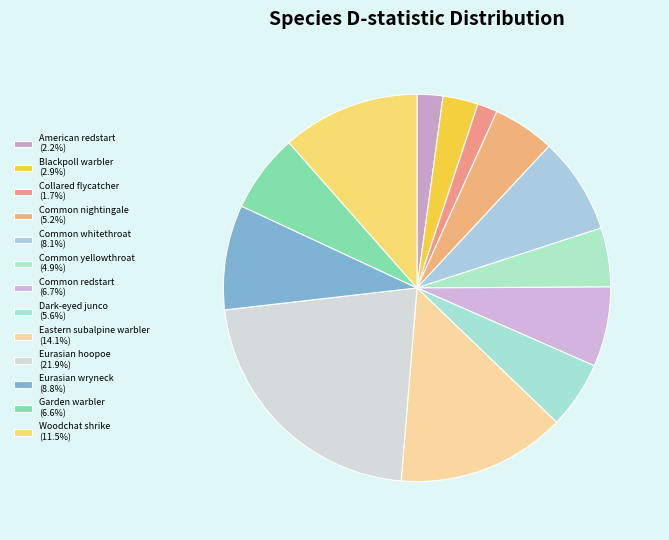

True or false: Collared flycatcher accounts for 13% of the total.

False